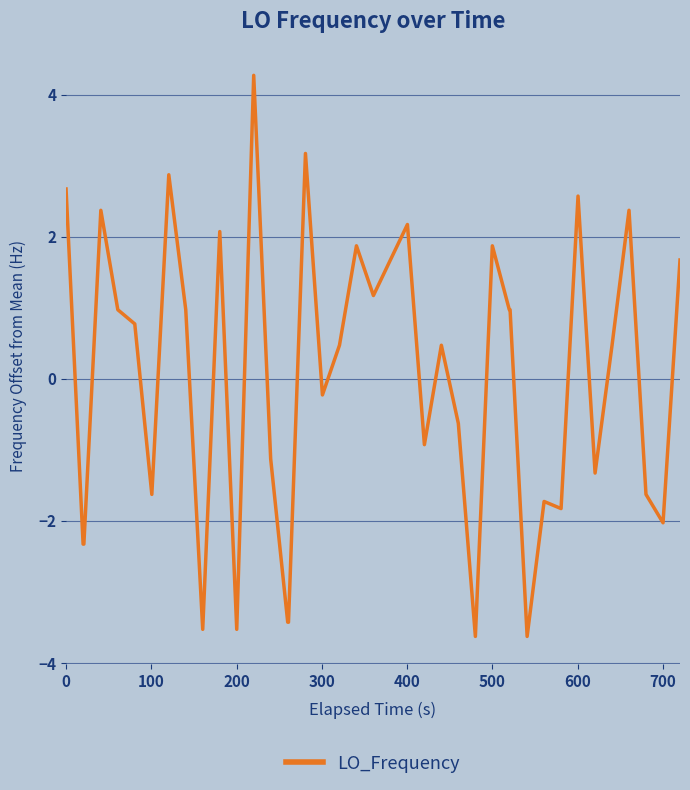

What is the maximum value shown in the chart?

4.3